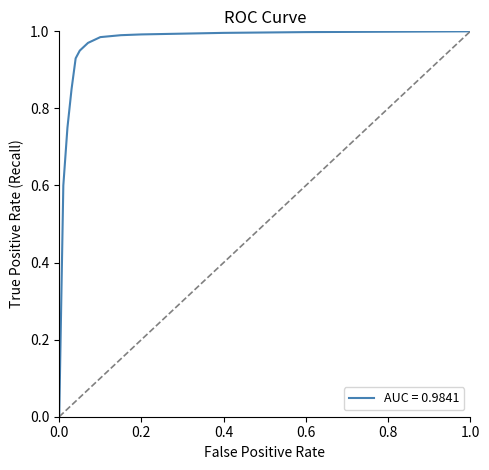

How many categories are shown in the chart?

19